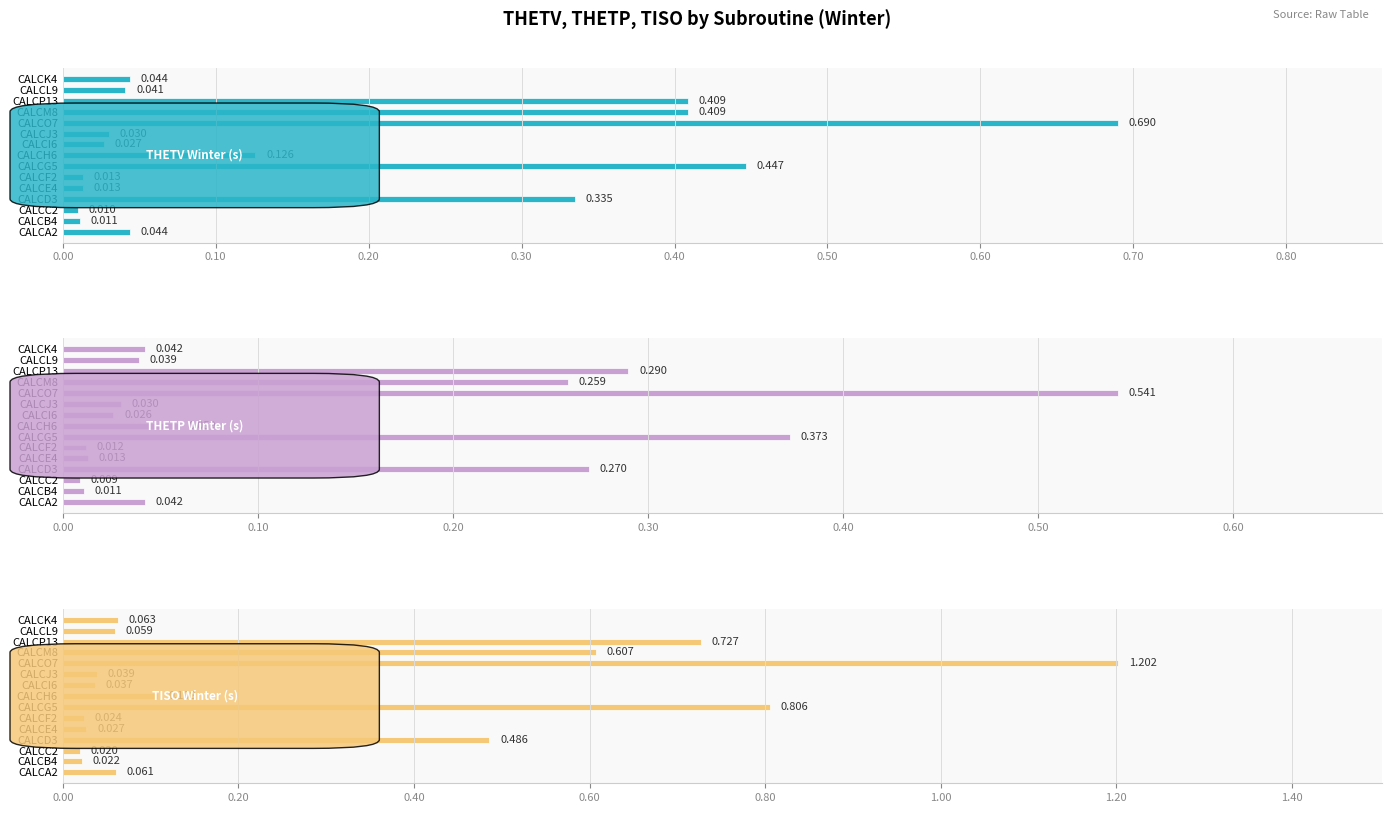

Reading left to right, extract all data points from this chart.

THETV Winter (s): 0.0	0.0	0.0	0.3	0.0	0.0	0.4	0.1	0.0	0.0	0.7	0.4	0.4	0.0	0.0
THETP Winter (s): 0.0	0.0	0.0	0.3	0.0	0.0	0.4	0.1	0.0	0.0	0.5	0.3	0.3	0.0	0.0
TISO Winter (s): 0.1	0.0	0.0	0.5	0.0	0.0	0.8	0.1	0.0	0.0	1.2	0.6	0.7	0.1	0.1